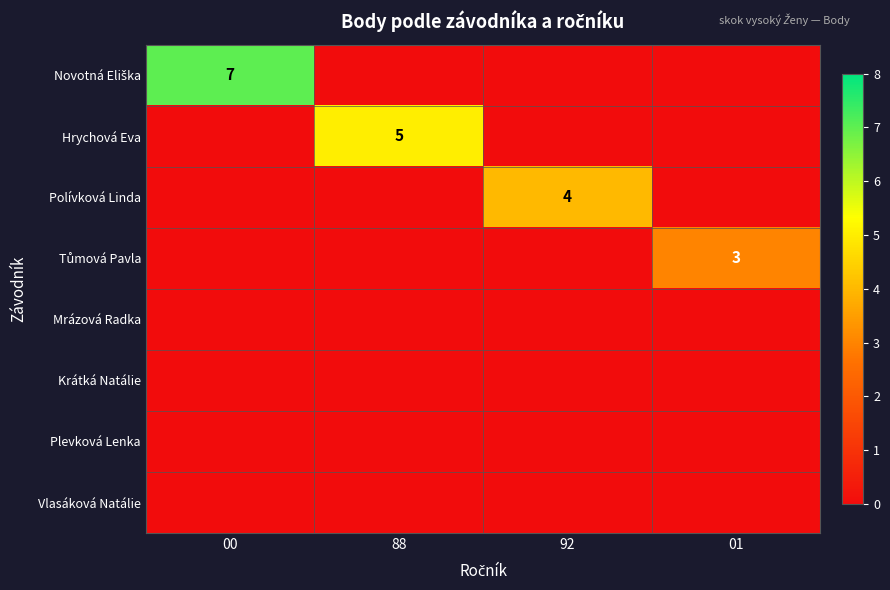

What is the difference between the Tůmová Pavla values at 01 and 92?

3